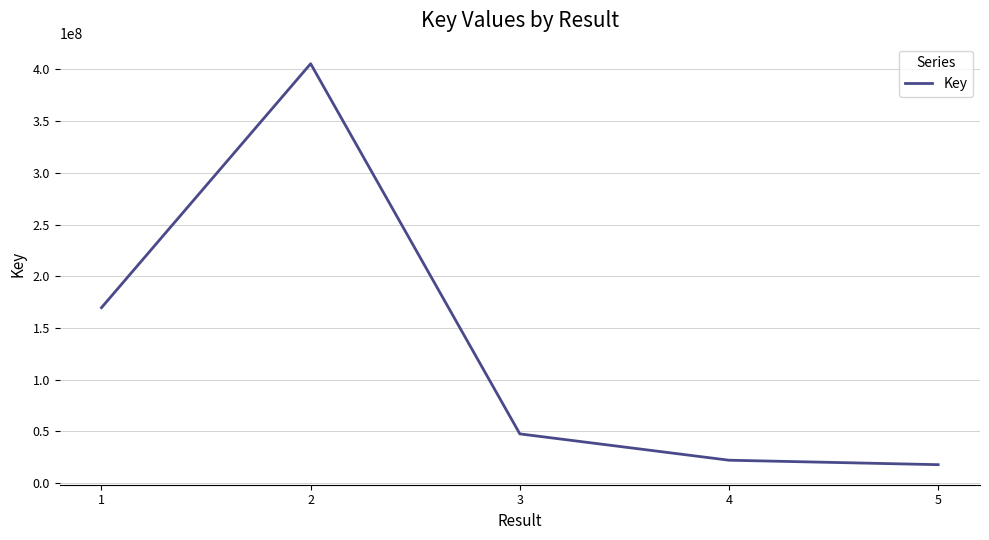

True or false: the data shows 548475670 at 2.

False